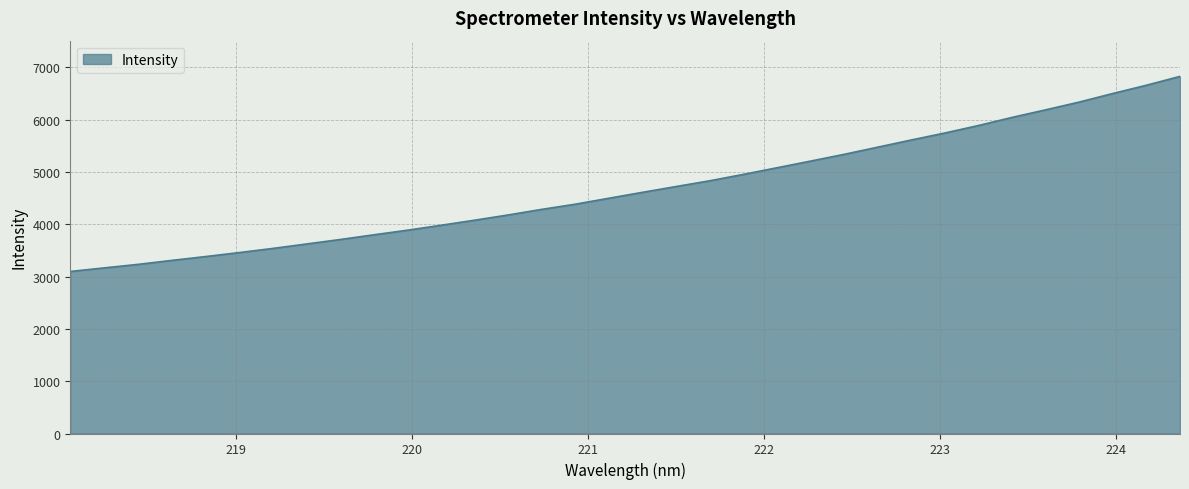

What is the difference between the maximum and minimum values?

3730.6